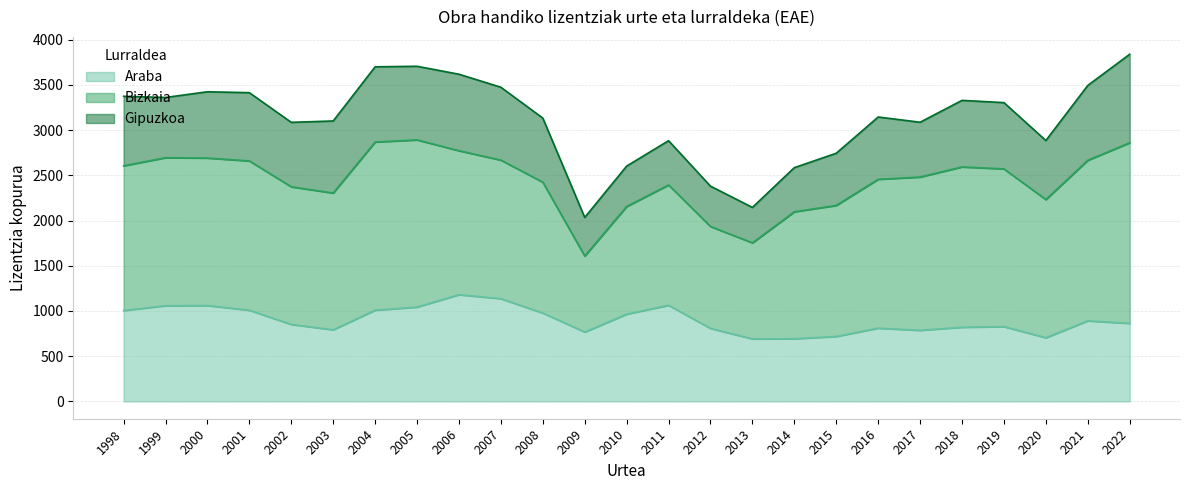

The Bizkaia series shows 1528 at 2020. True or false?

True